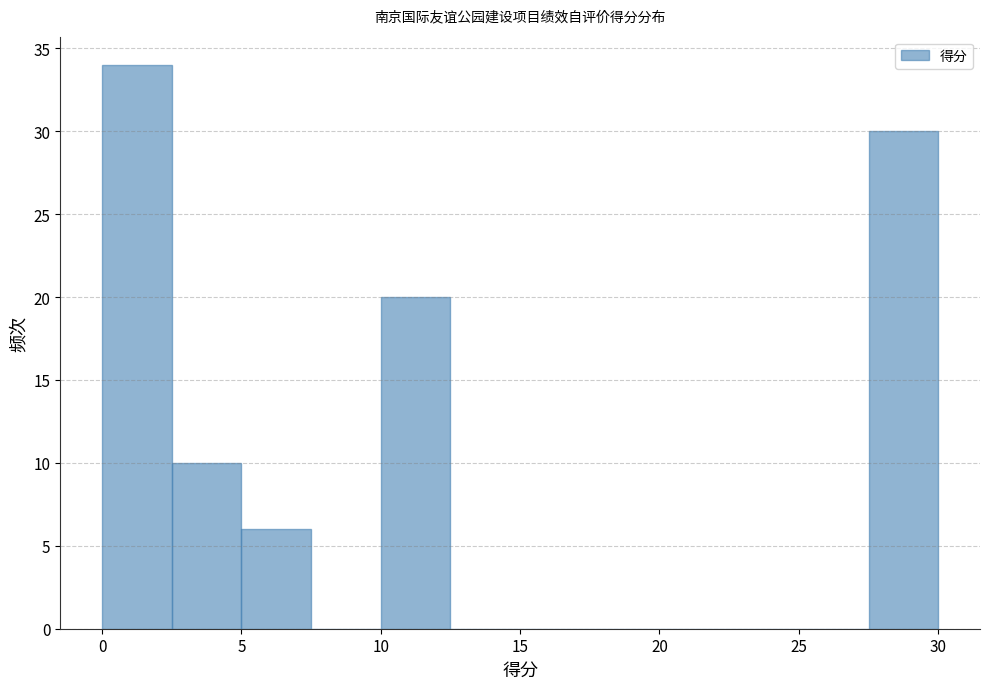

Over which range of the x-axis is the bar tallest?

0.0 to 2.5